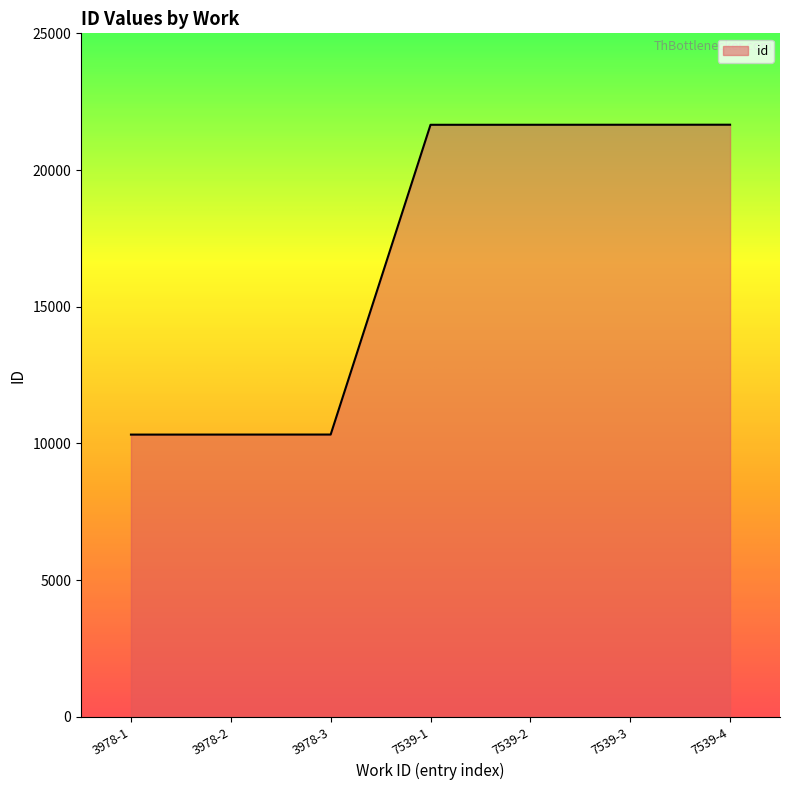

Which has a higher value, 3978-1 or 7539-4?

7539-4